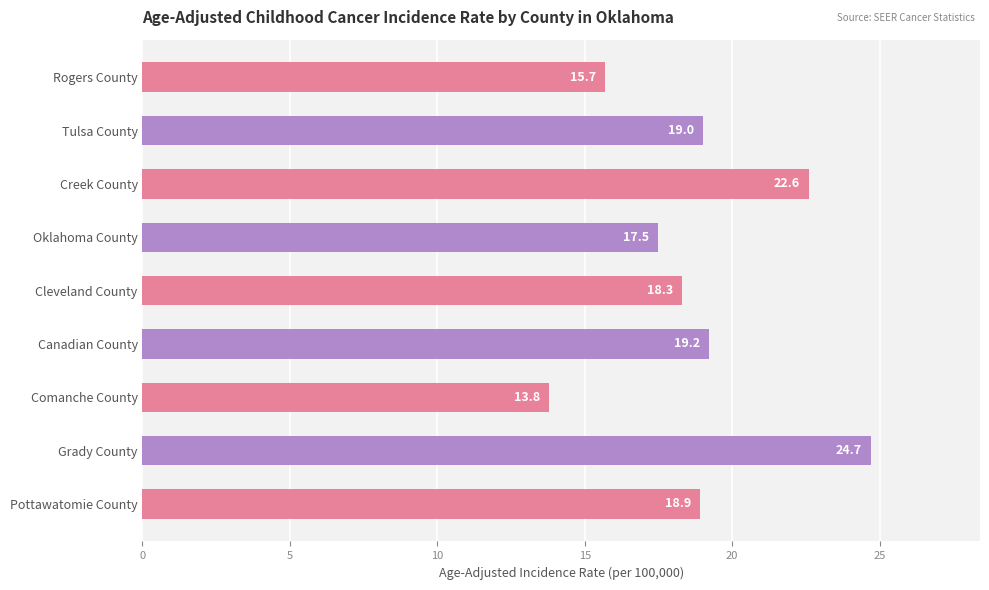

List the labels in order of value, smallest first.

Comanche County, Rogers County, Oklahoma County, Cleveland County, Pottawatomie County, Tulsa County, Canadian County, Creek County, Grady County